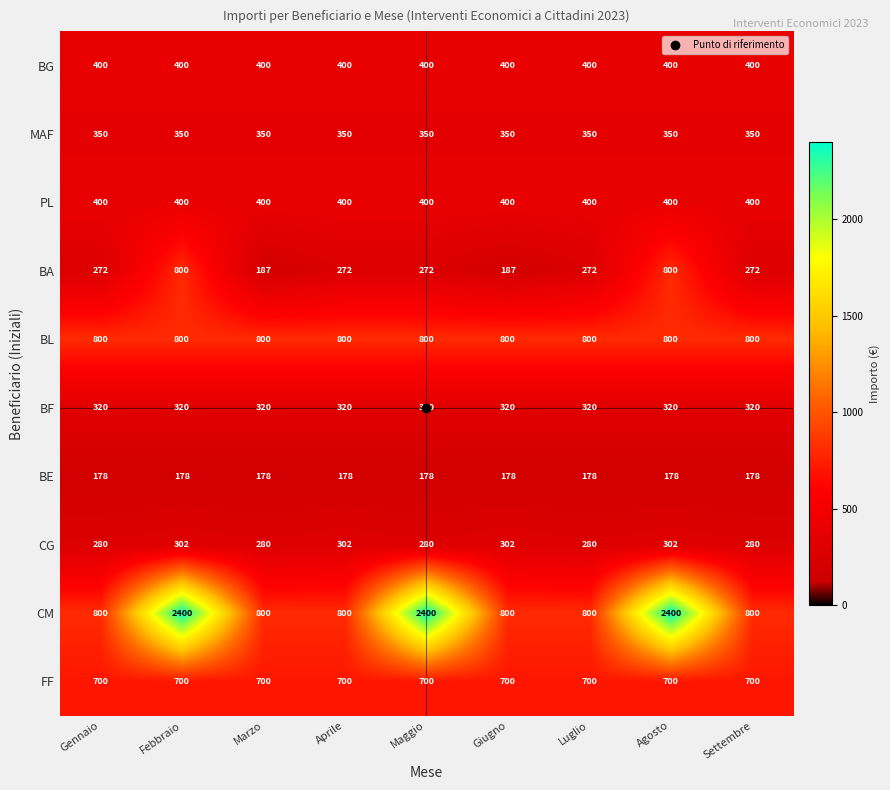

What value does the FF series have at Luglio?

700